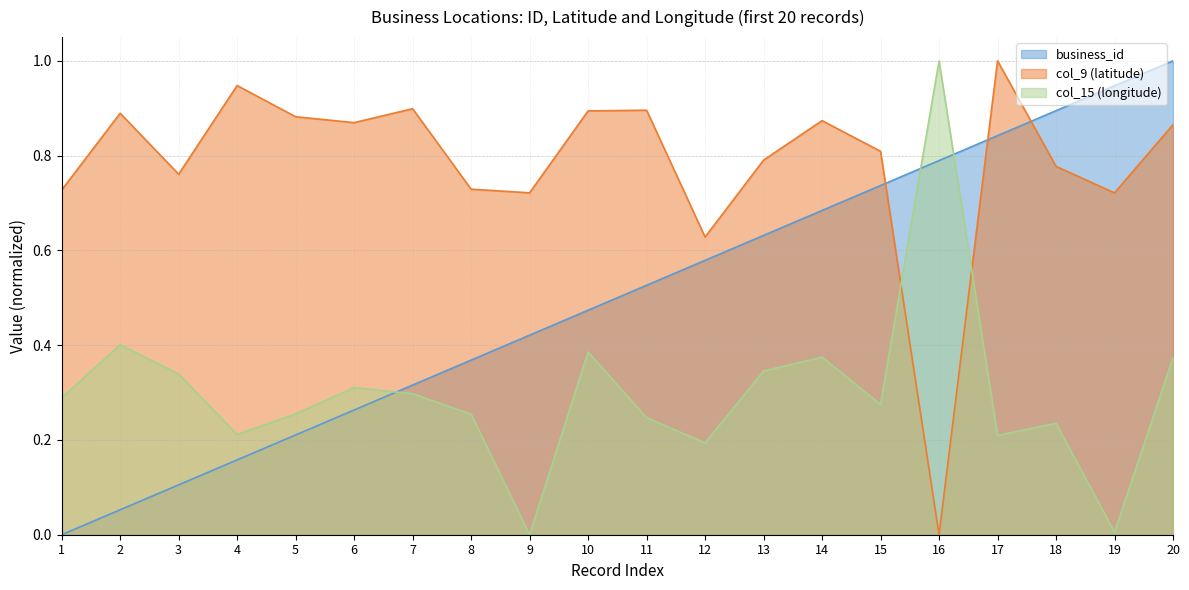

What is the difference between the second highest and minimum values in the col_15_lon series?

0.4